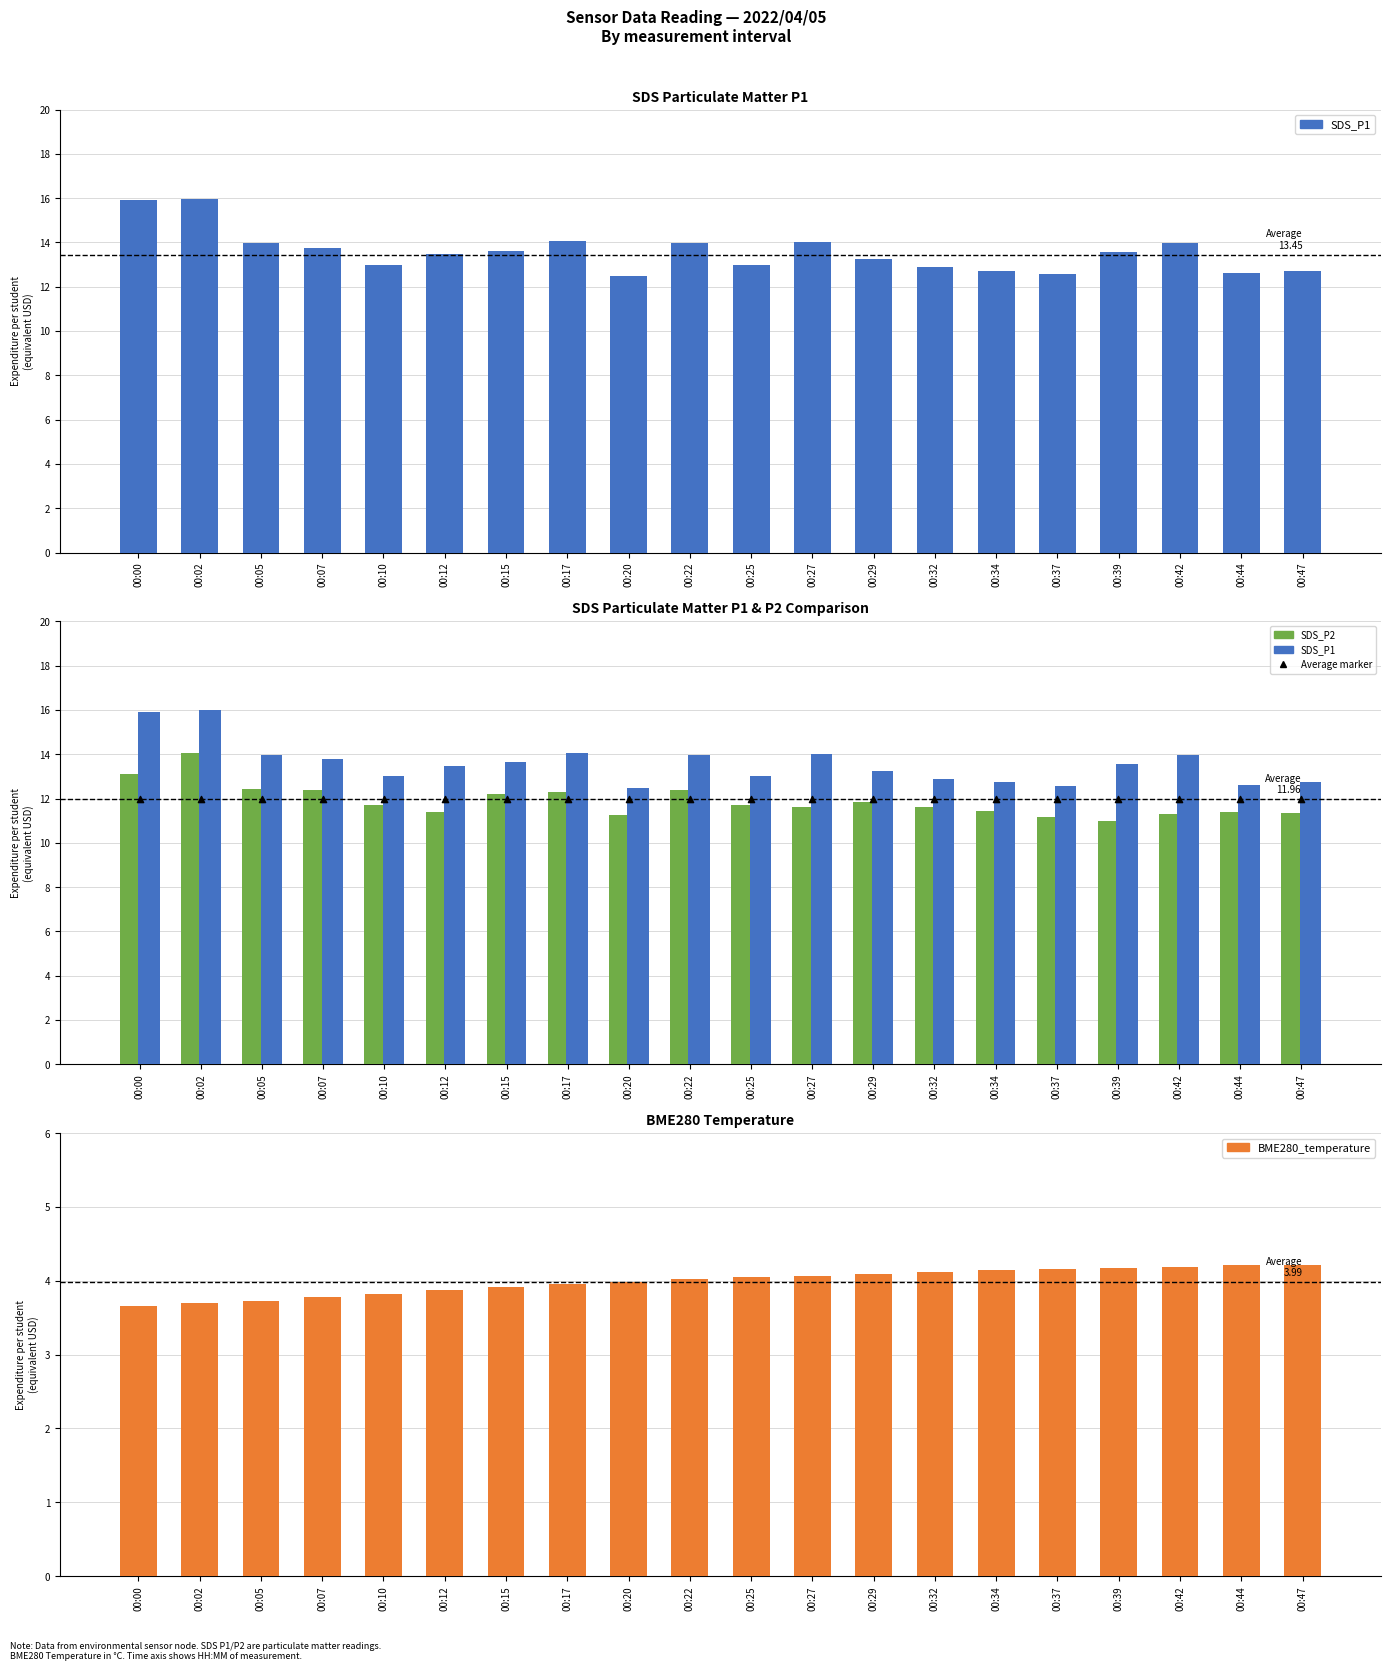

Which series reaches the maximum Y coordinate?

SDS_P1